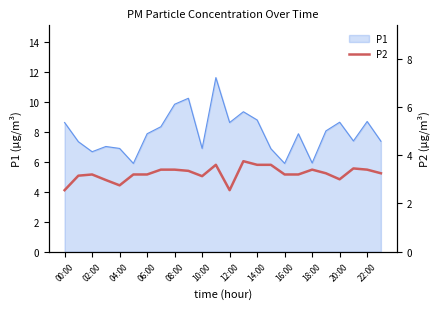

The P1 series shows 5.9 at 18:00. True or false?

True